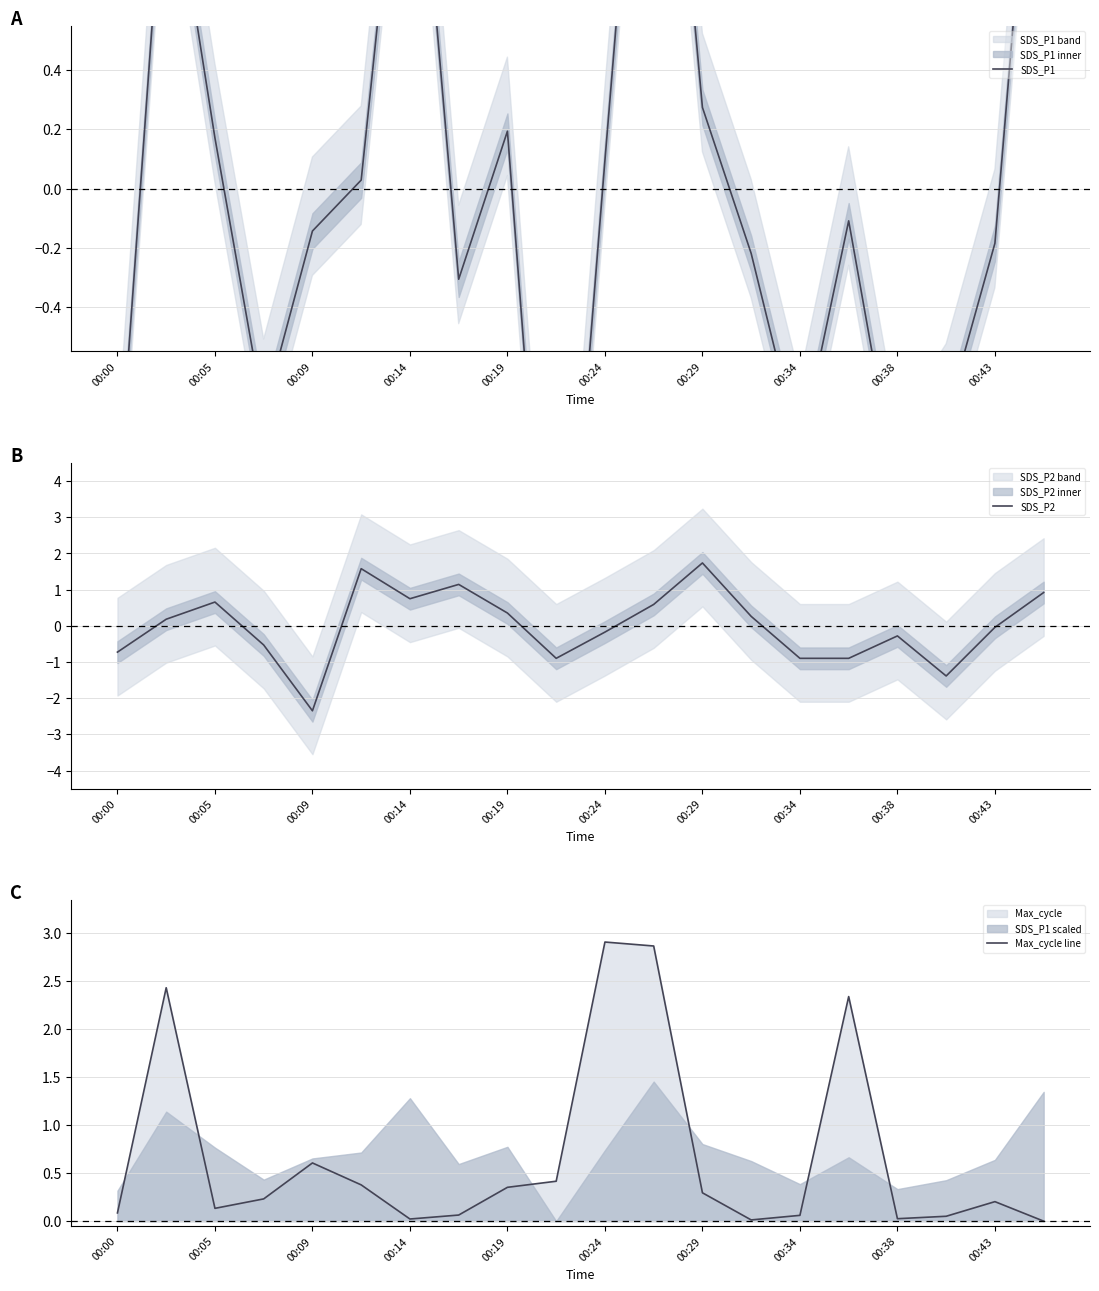

Which category has the lowest value in the SDS_P2 series?

00:09